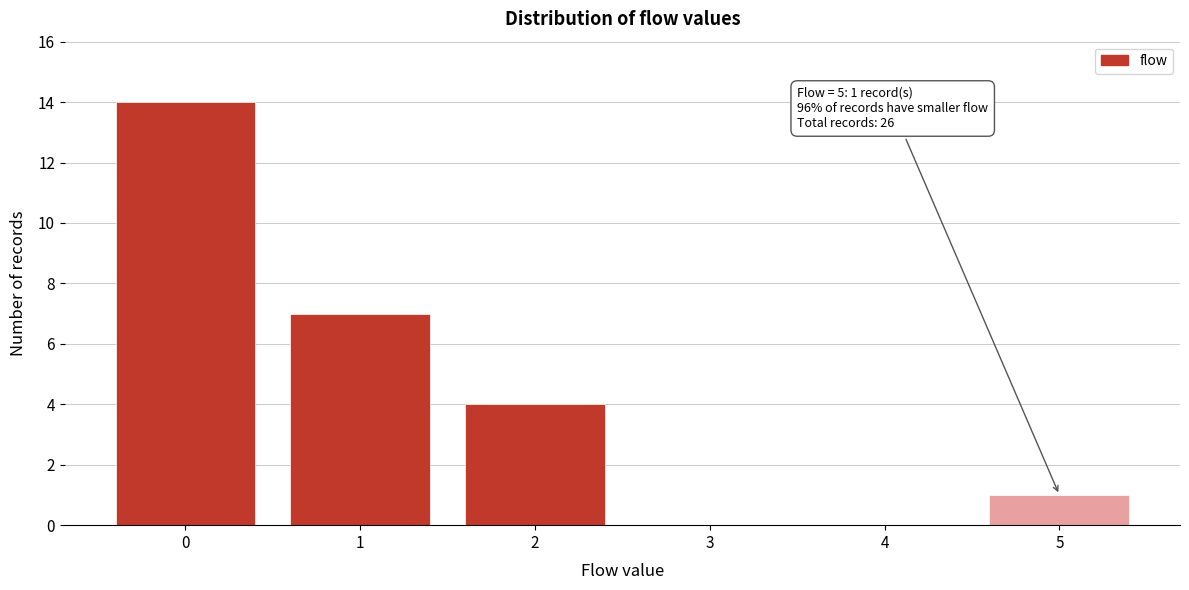

Which range on the x-axis has the tallest bar?

-0.5 to 0.5